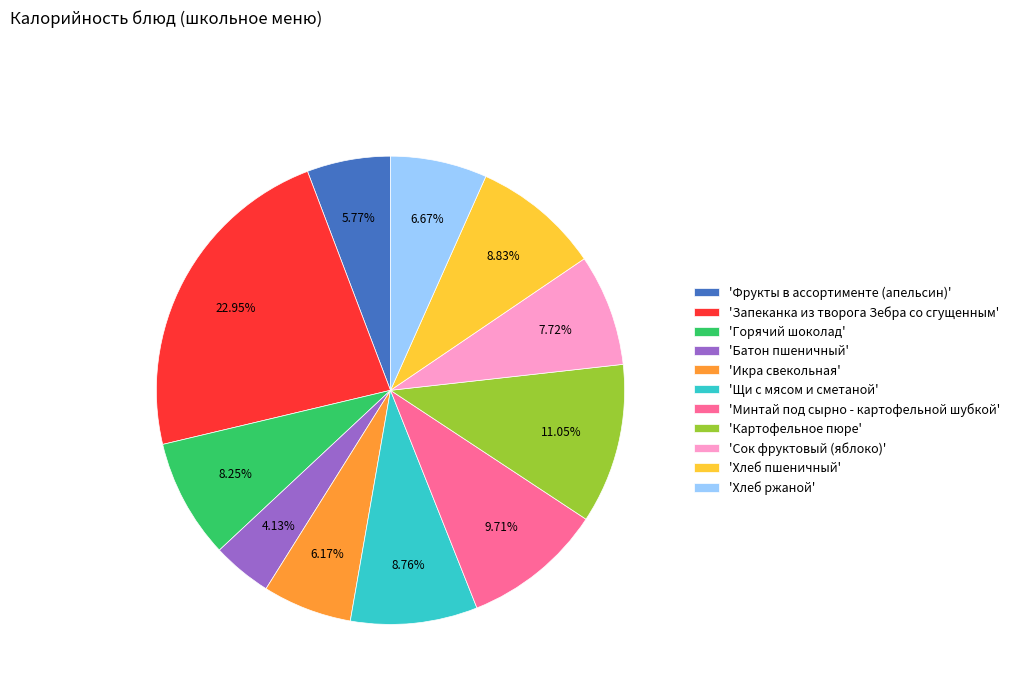

Combined, do 'Горячий шоколад' and 'Запеканка из творога Зебра со сгущенным' account for over 50%?

No